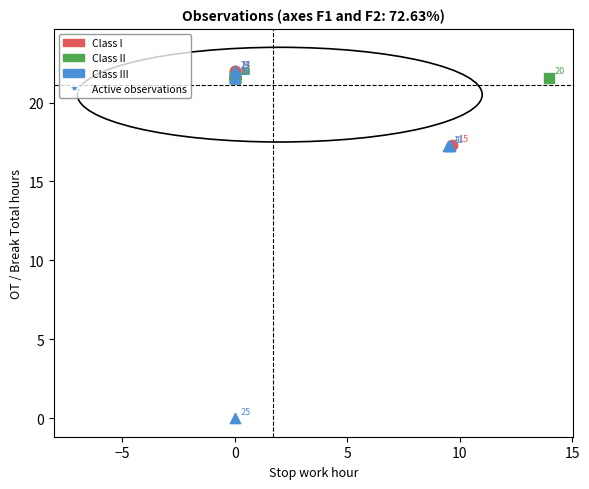

Which series has the widest spread of Y values?

Class III